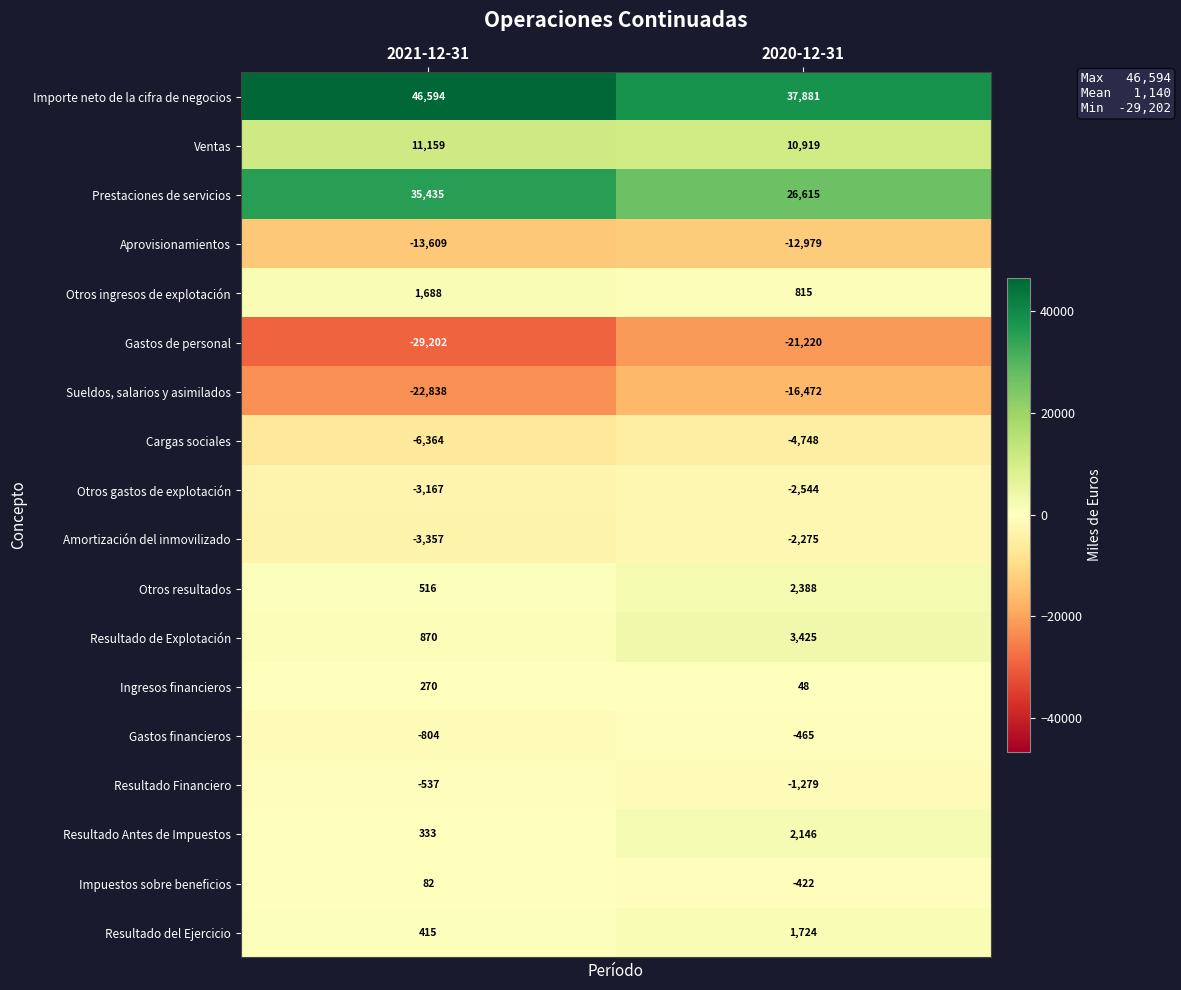

True or false: Ingresos financieros has a value of 270 at 2021-12-31.

True